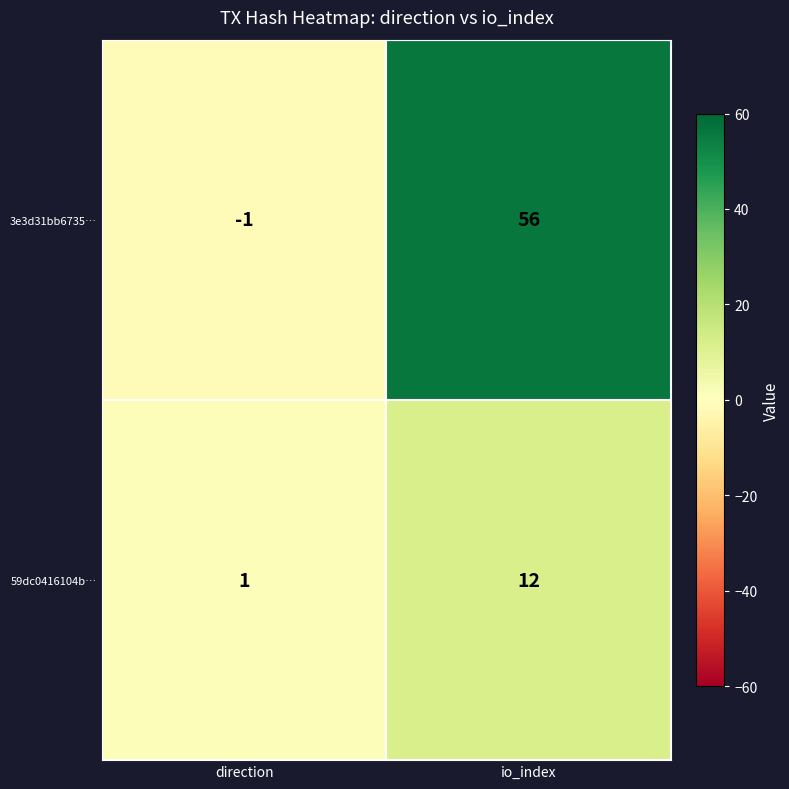

Rank the series at io_index from lowest to highest value.

59dc0416104b…, 3e3d31bb6735…